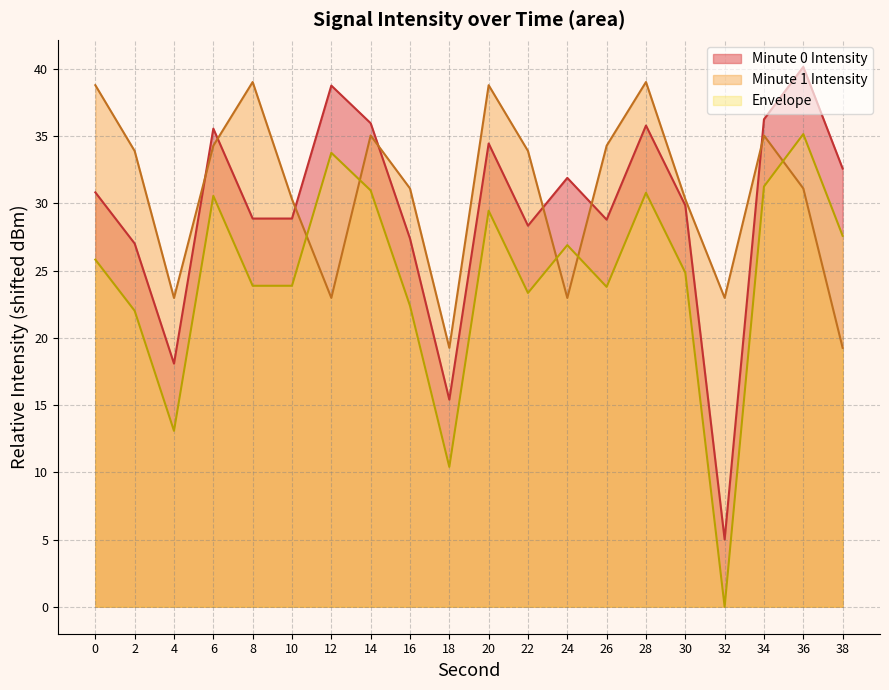

What is the difference between the values at 16 and 30?

2.5